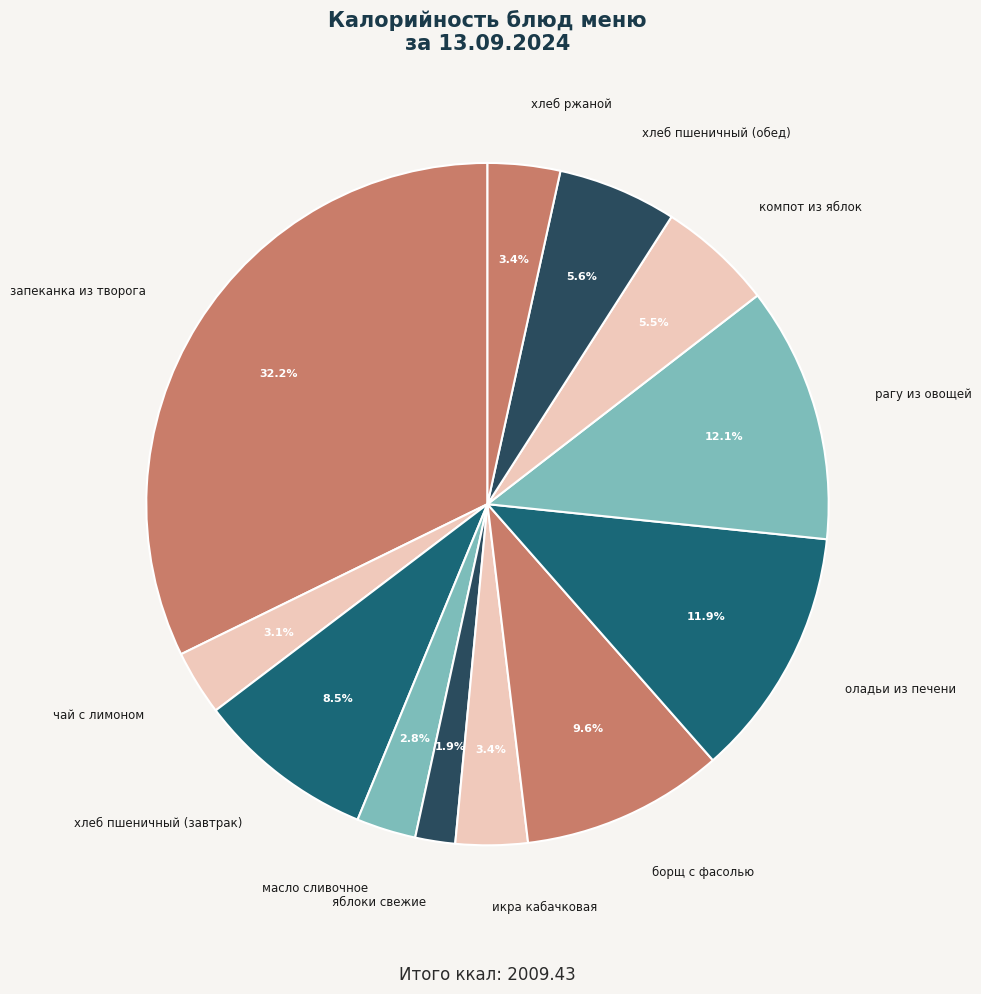

Does хлеб пшеничный (обед) represent more than half of the total?

No